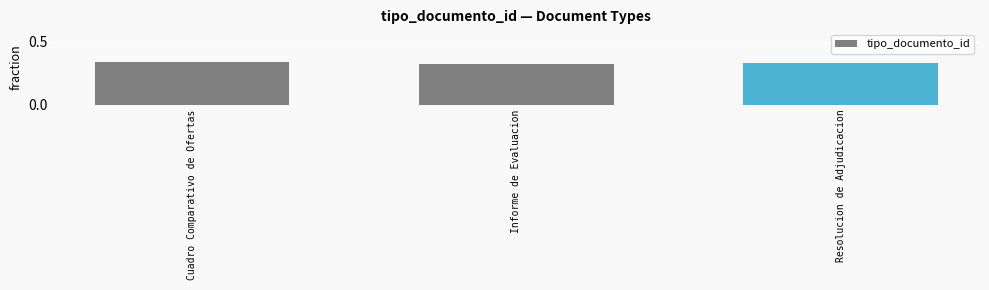

Which label corresponds to the smallest value in the chart?

Informe de Evaluacion